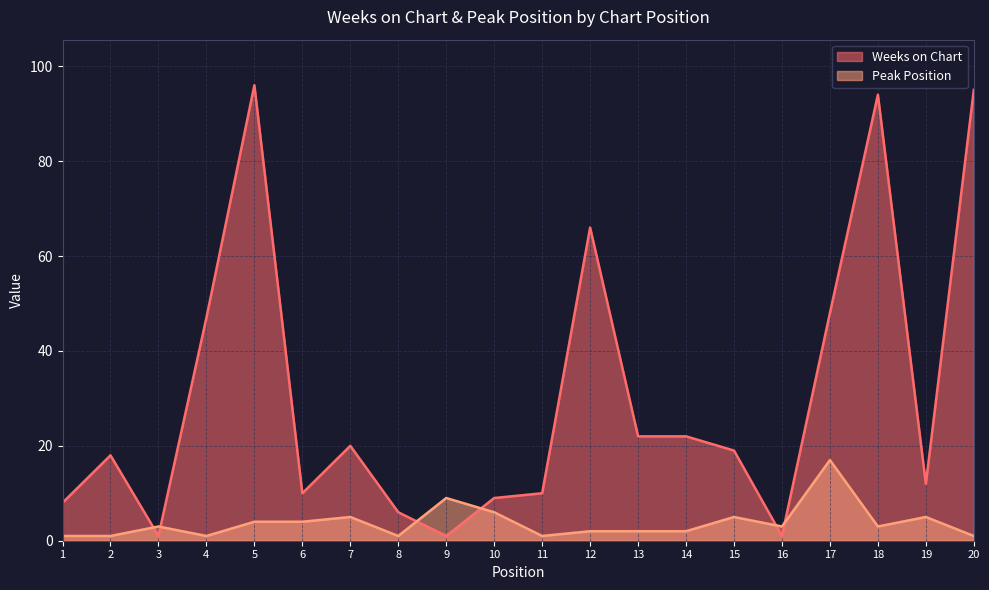

What is the total value across all series at 12?

68